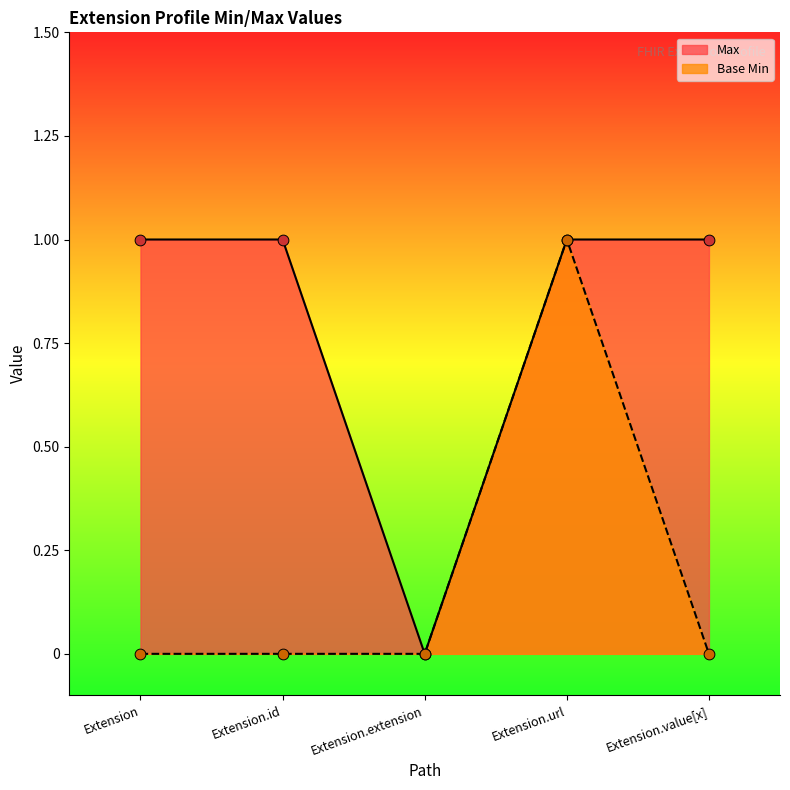

What is the total value across all series at Extension?

1